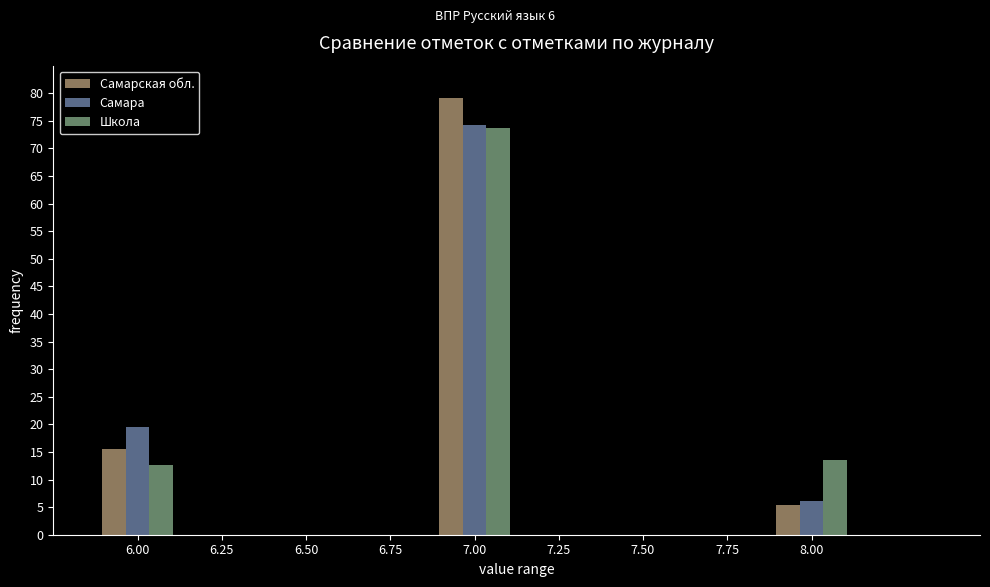

Reading left to right, extract all data points from this chart.

Самарская обл.: 6.00=15.5	7.00=79.1	8.00=5.4
Самара: 6.00=19.5	7.00=74.3	8.00=6.2
Школа: 6.00=12.6	7.00=73.8	8.00=13.6